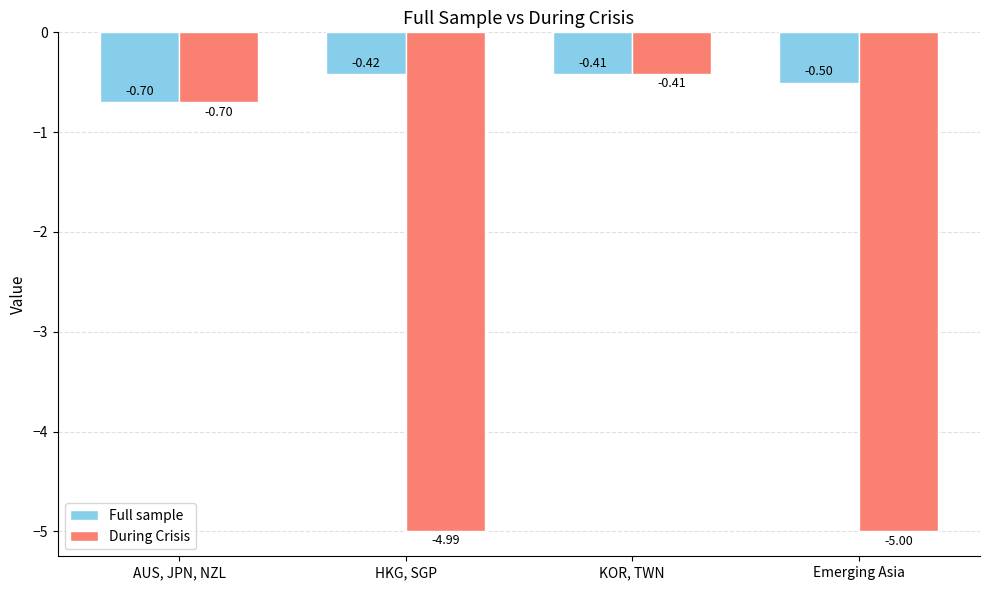

Rank the series by their average value, from highest to lowest.

Full sample, During Crisis